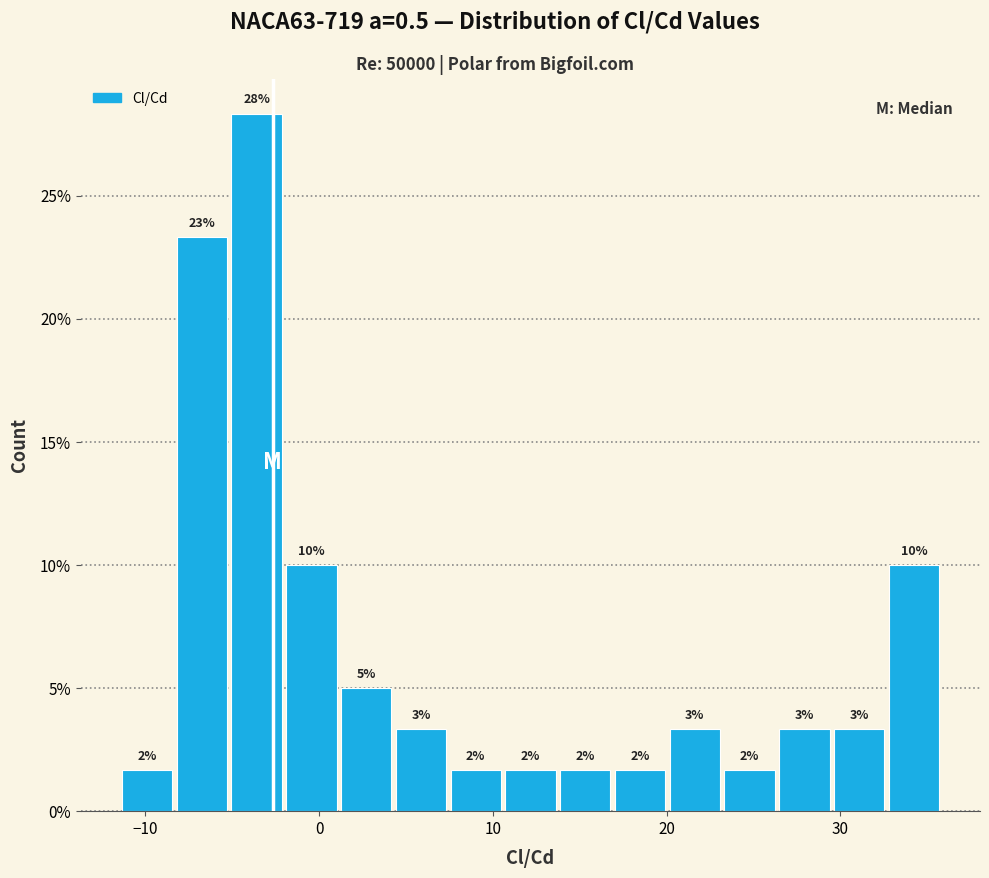

Read against the x-axis, roughly where is the centre of the tallest bar?

-4